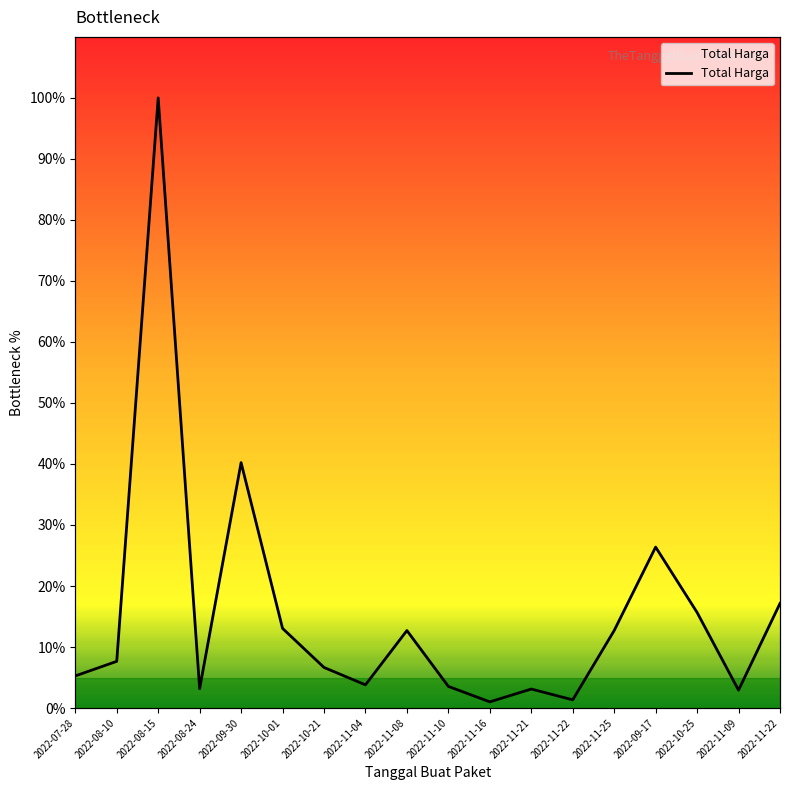

How many values exceed 7?

9